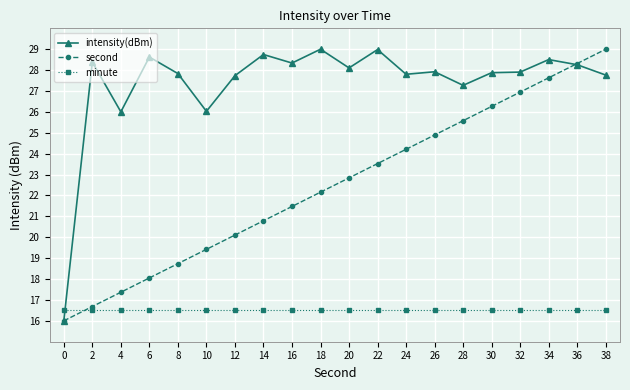

What is the sum of the intensity(dBm) values at 4 and 30?

53.9